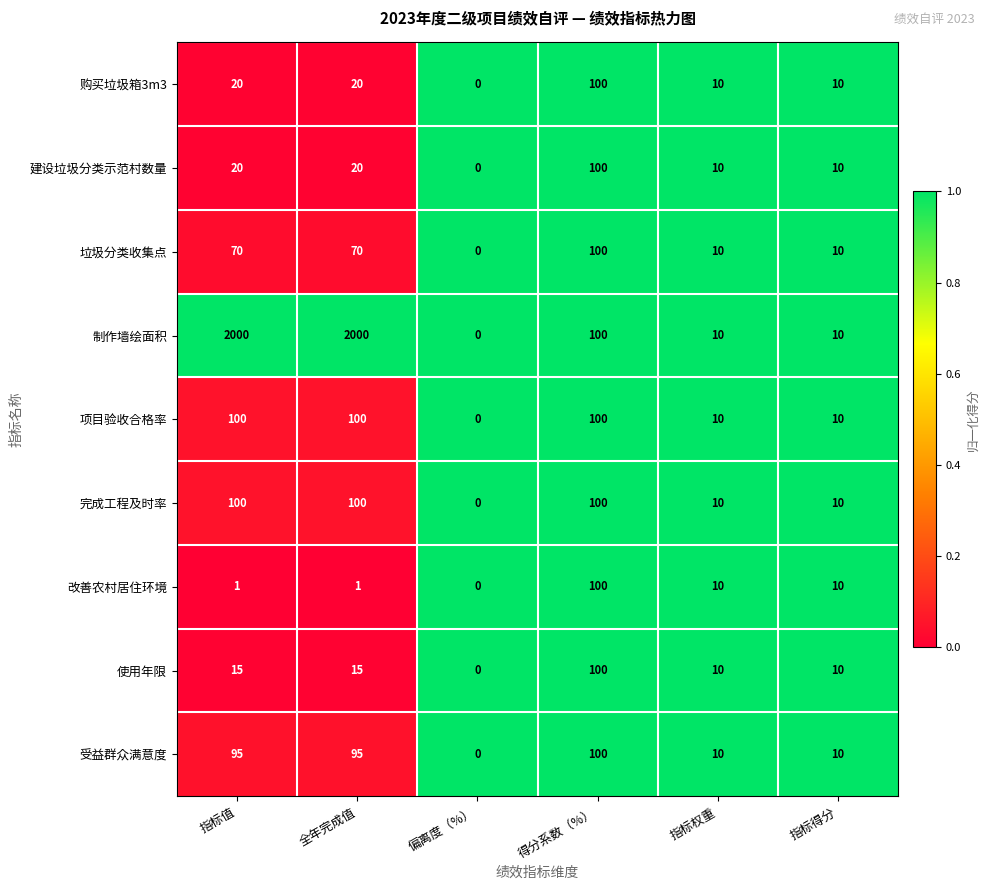

What value does the 制作墙绘面积 series have at 全年完成值, to the nearest 50?

2000